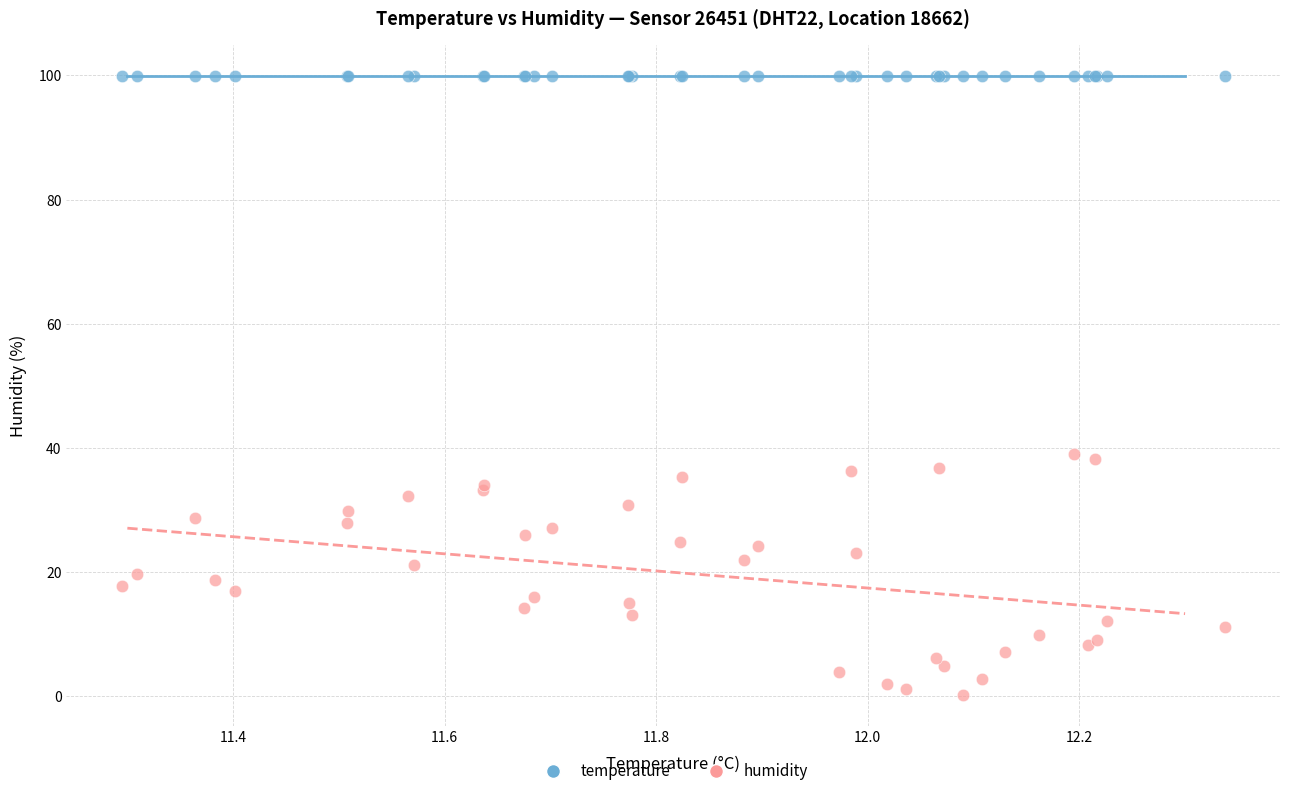

Which series contains the highest Y value?

temperature